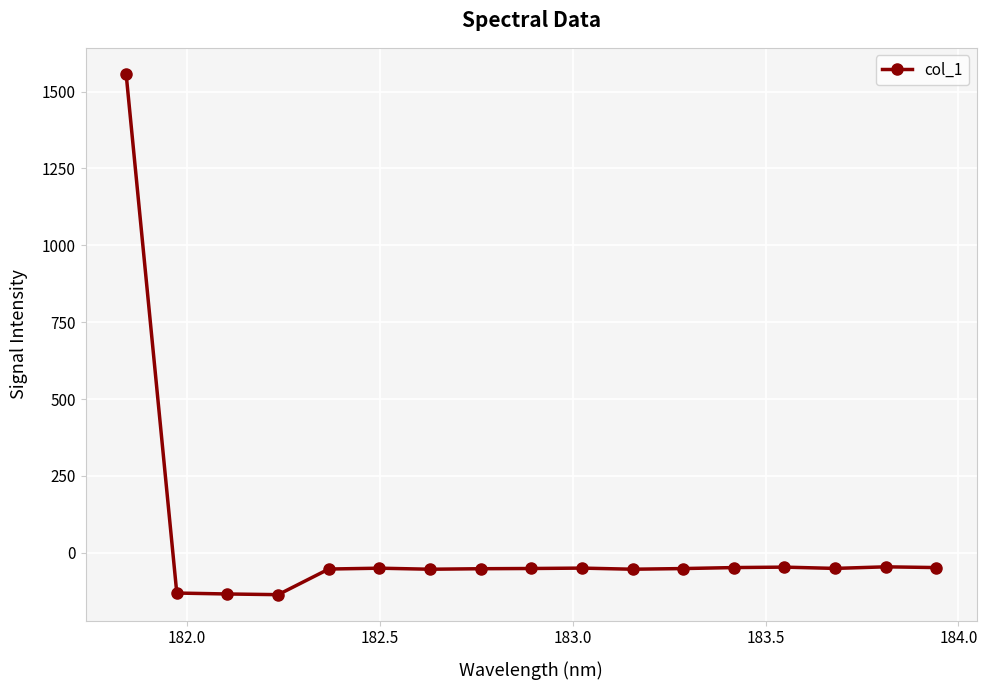

True or false: the data has more than 1 interior local peaks.

True